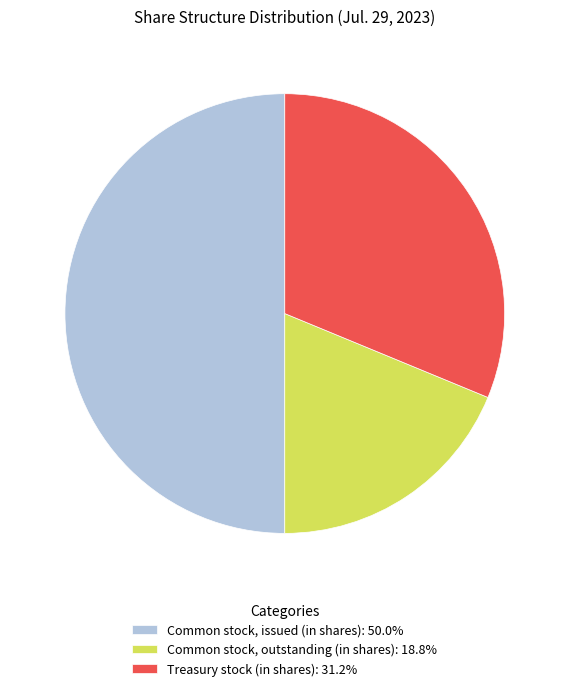

True or false: Common stock, outstanding (in shares) accounts for 13% of the total.

False